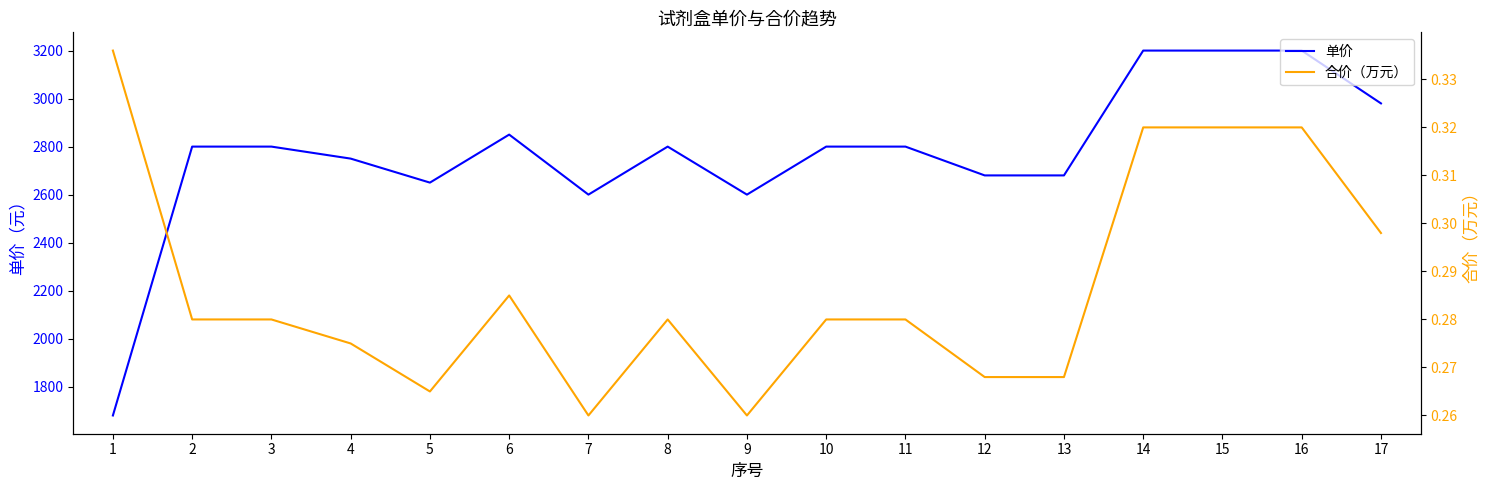

At which category does 单价 reach its first local peak?

6